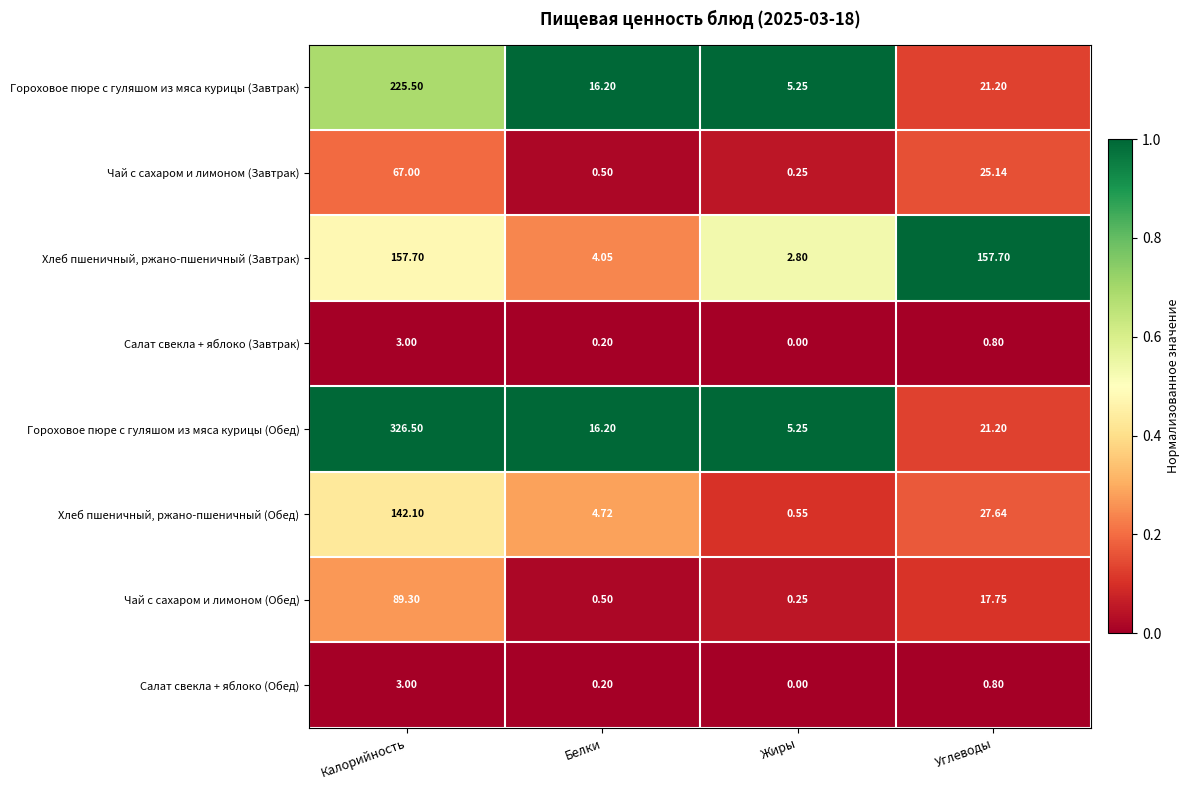

At how many categories does at least one series exceed 0?

4